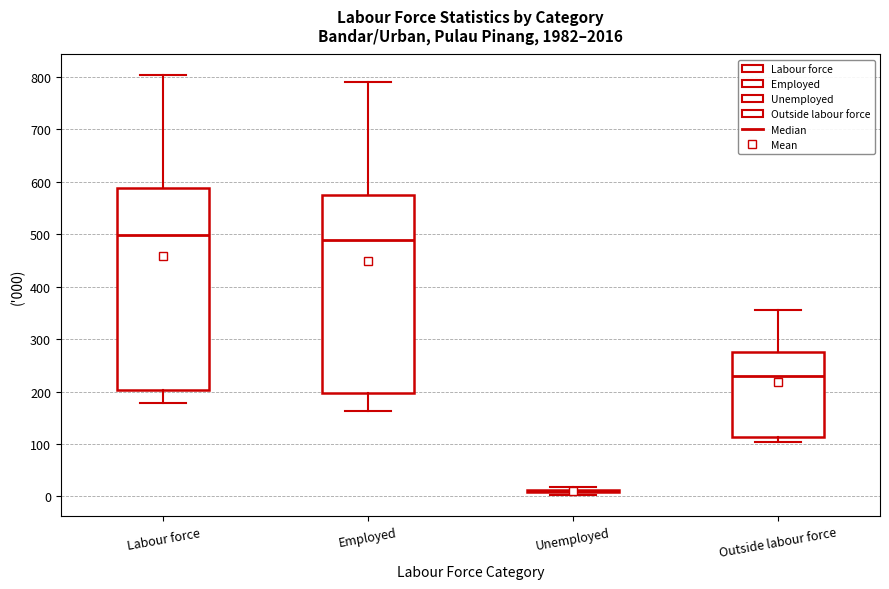

Where does the lower whisker of the box for Labour force end on the y-axis? The values are not printed on the chart, so give them approximately, as read against the axis.

180